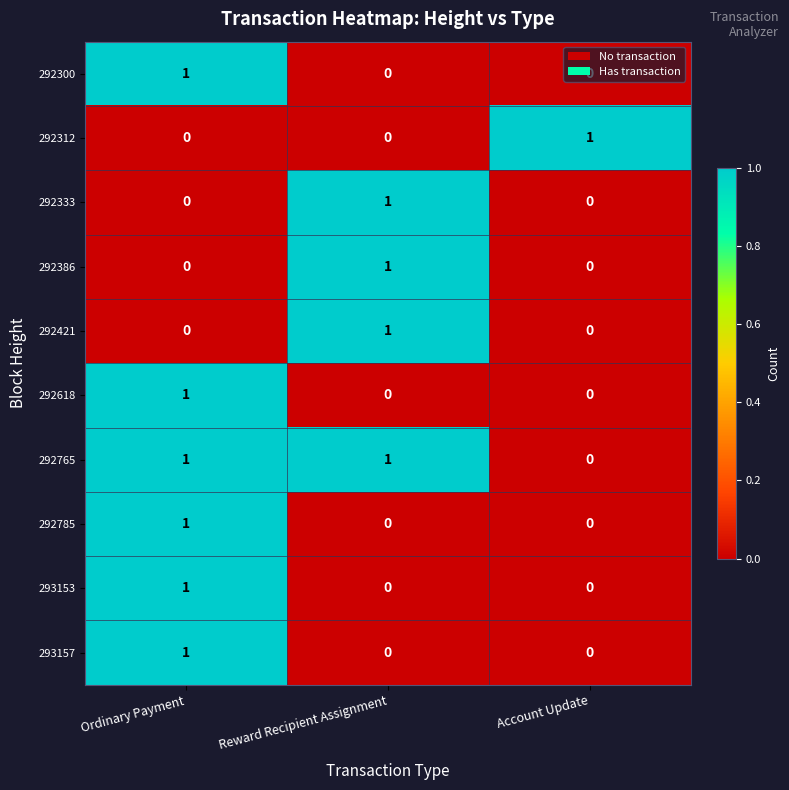

The value of 292618 at Reward Recipient Assignment is -1. True or false?

False